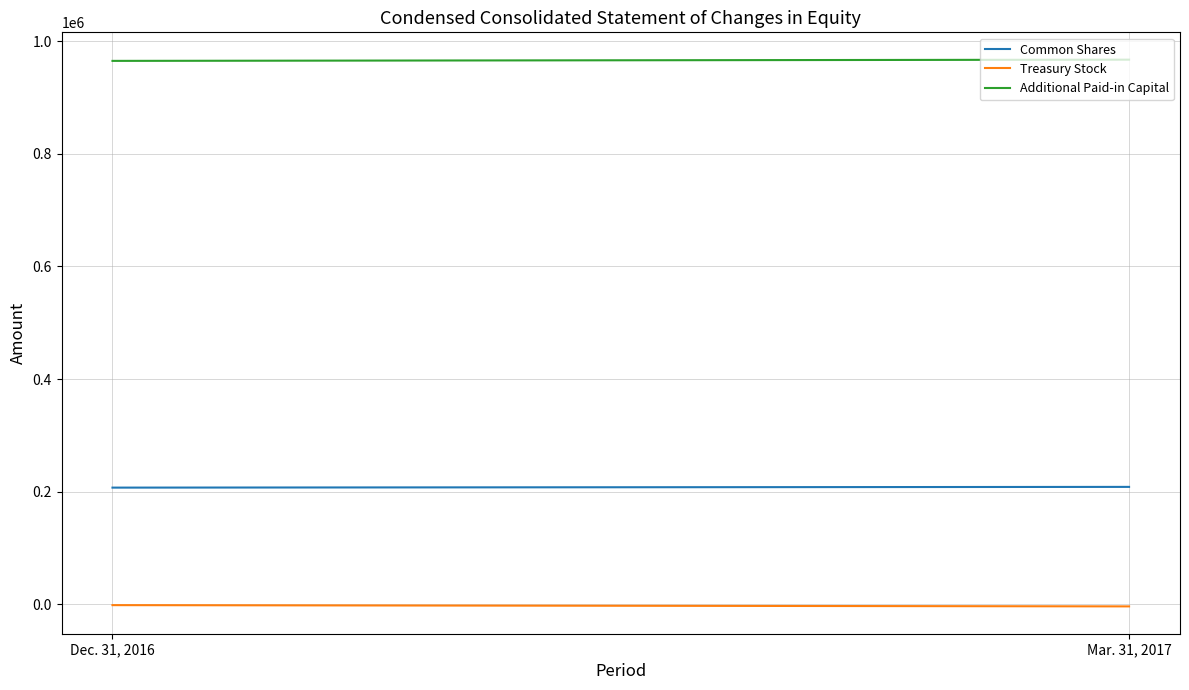

Which has a higher value, Dec. 31, 2016 or Mar. 31, 2017?

Mar. 31, 2017